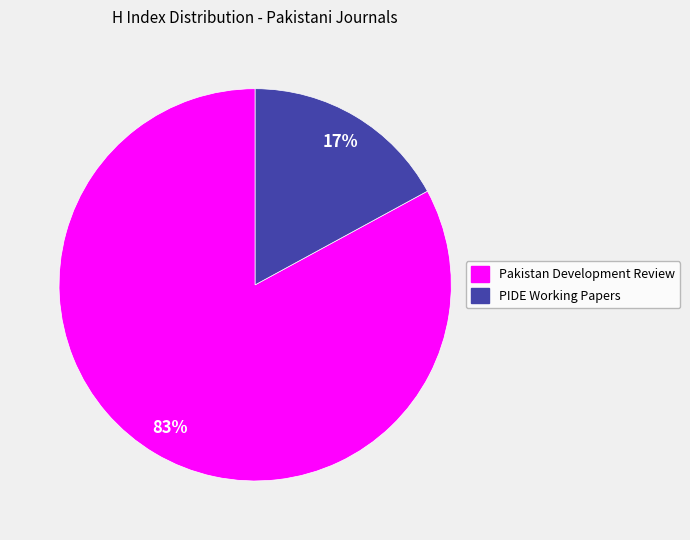

To the nearest percent, what is the difference between the Pakistan Development Review and PIDE Working Papers slice percentages?

66%